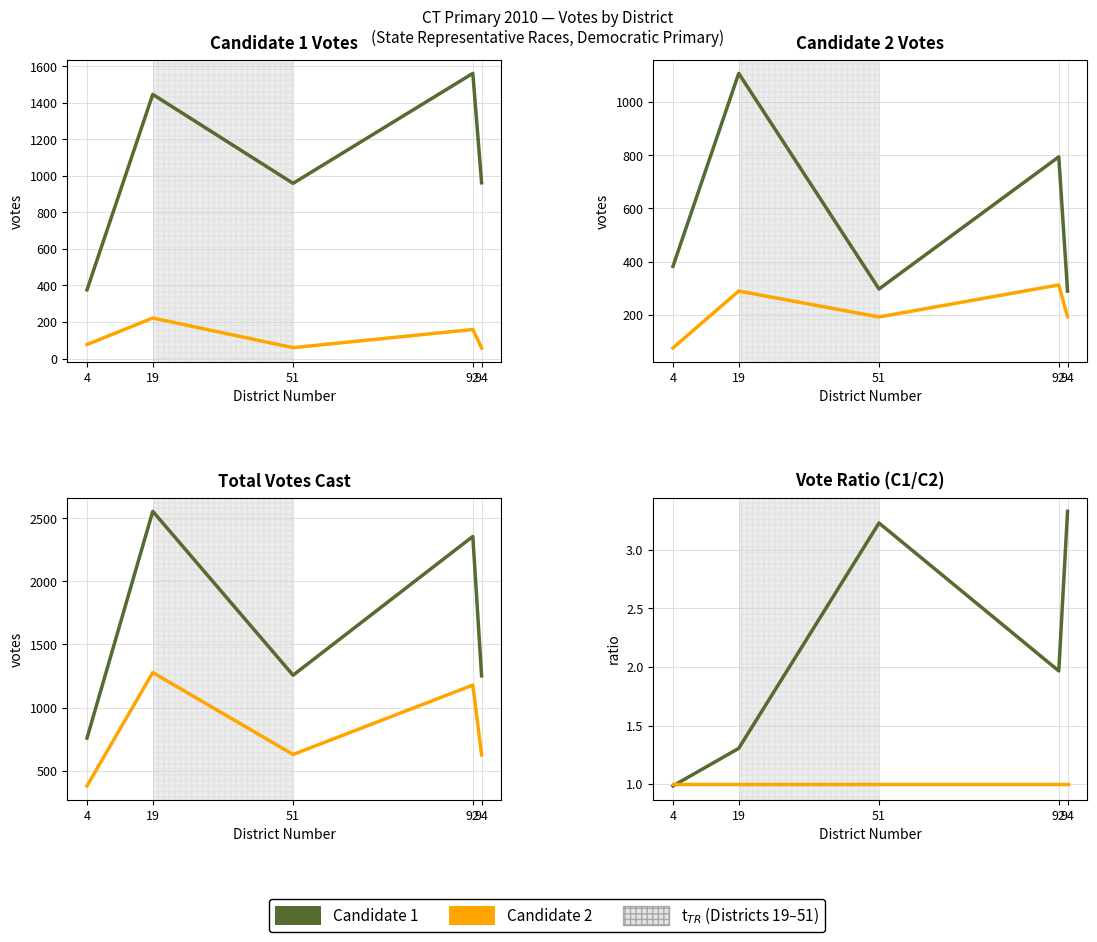

How many interior local peaks does the Candidate 1 series have?

1